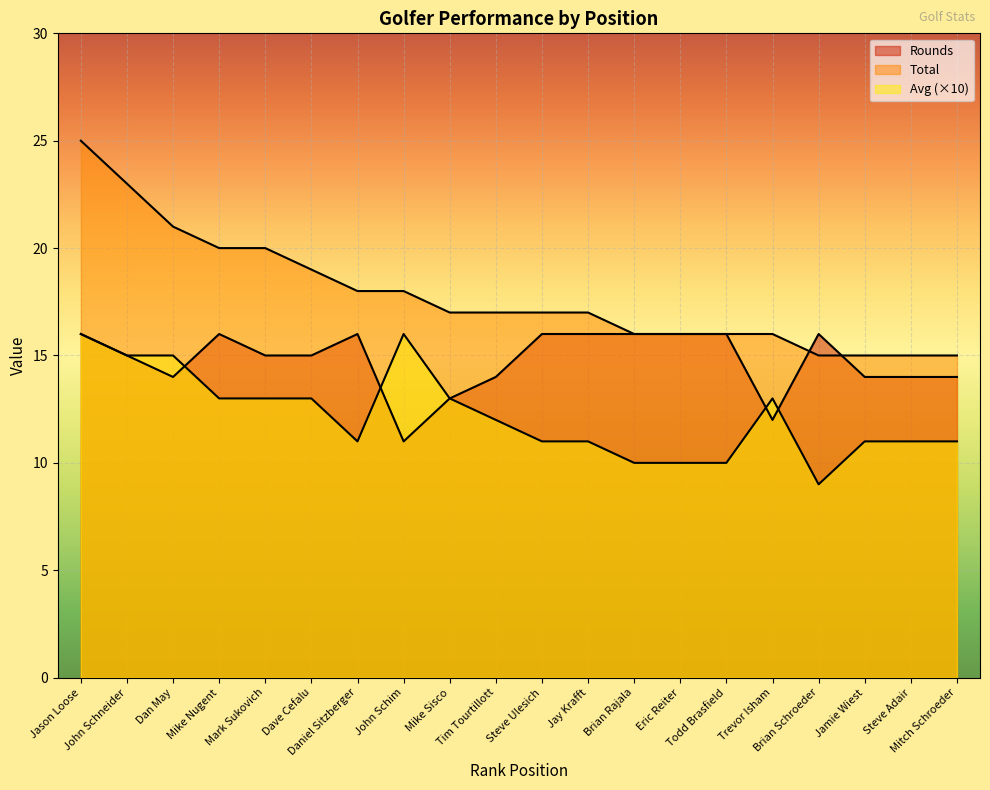

What are all the series names shown in the legend?

Rounds, Total, Avg